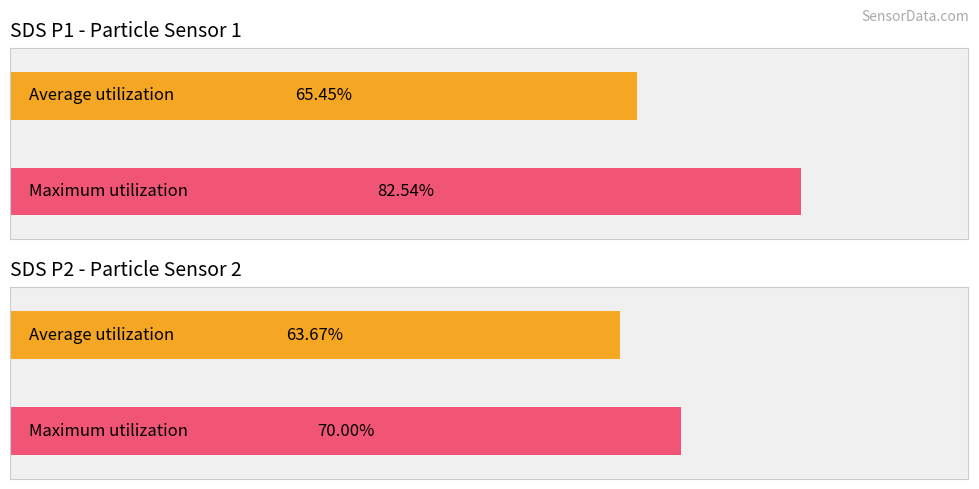

Is it true that Avg SDS_P1 equals 2.5 at 00:35?

False